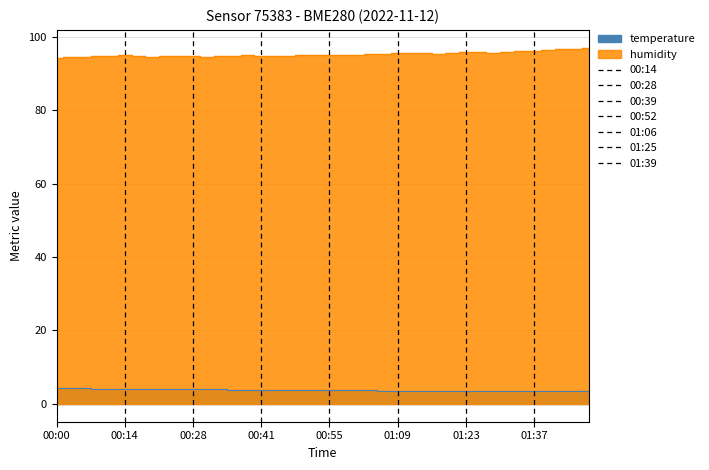

At 01:23, list the series in order from smallest to largest.

temperature, humidity